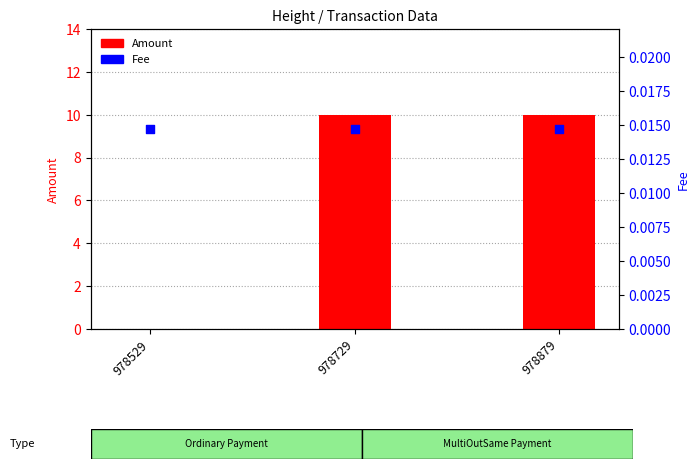

At how many categories does at least one series exceed 8?

2